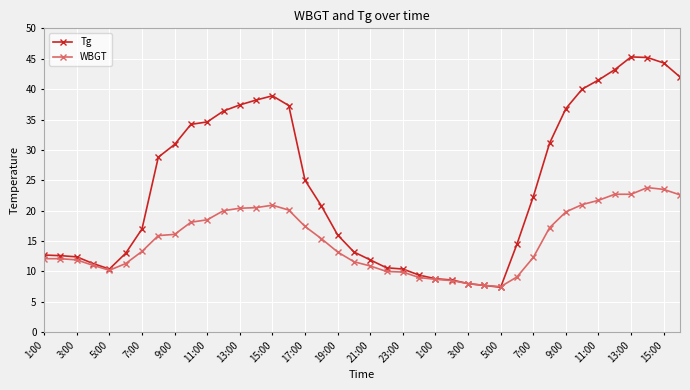

List the series in order of their overall mean, lowest first.

WBGT, Tg